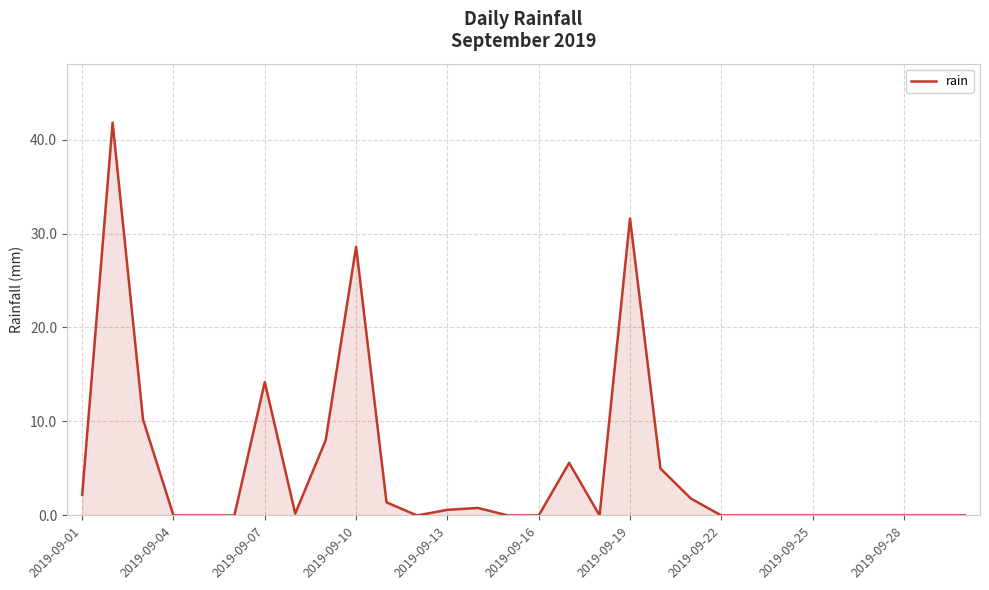

What is the difference between the maximum and minimum values?

41.8